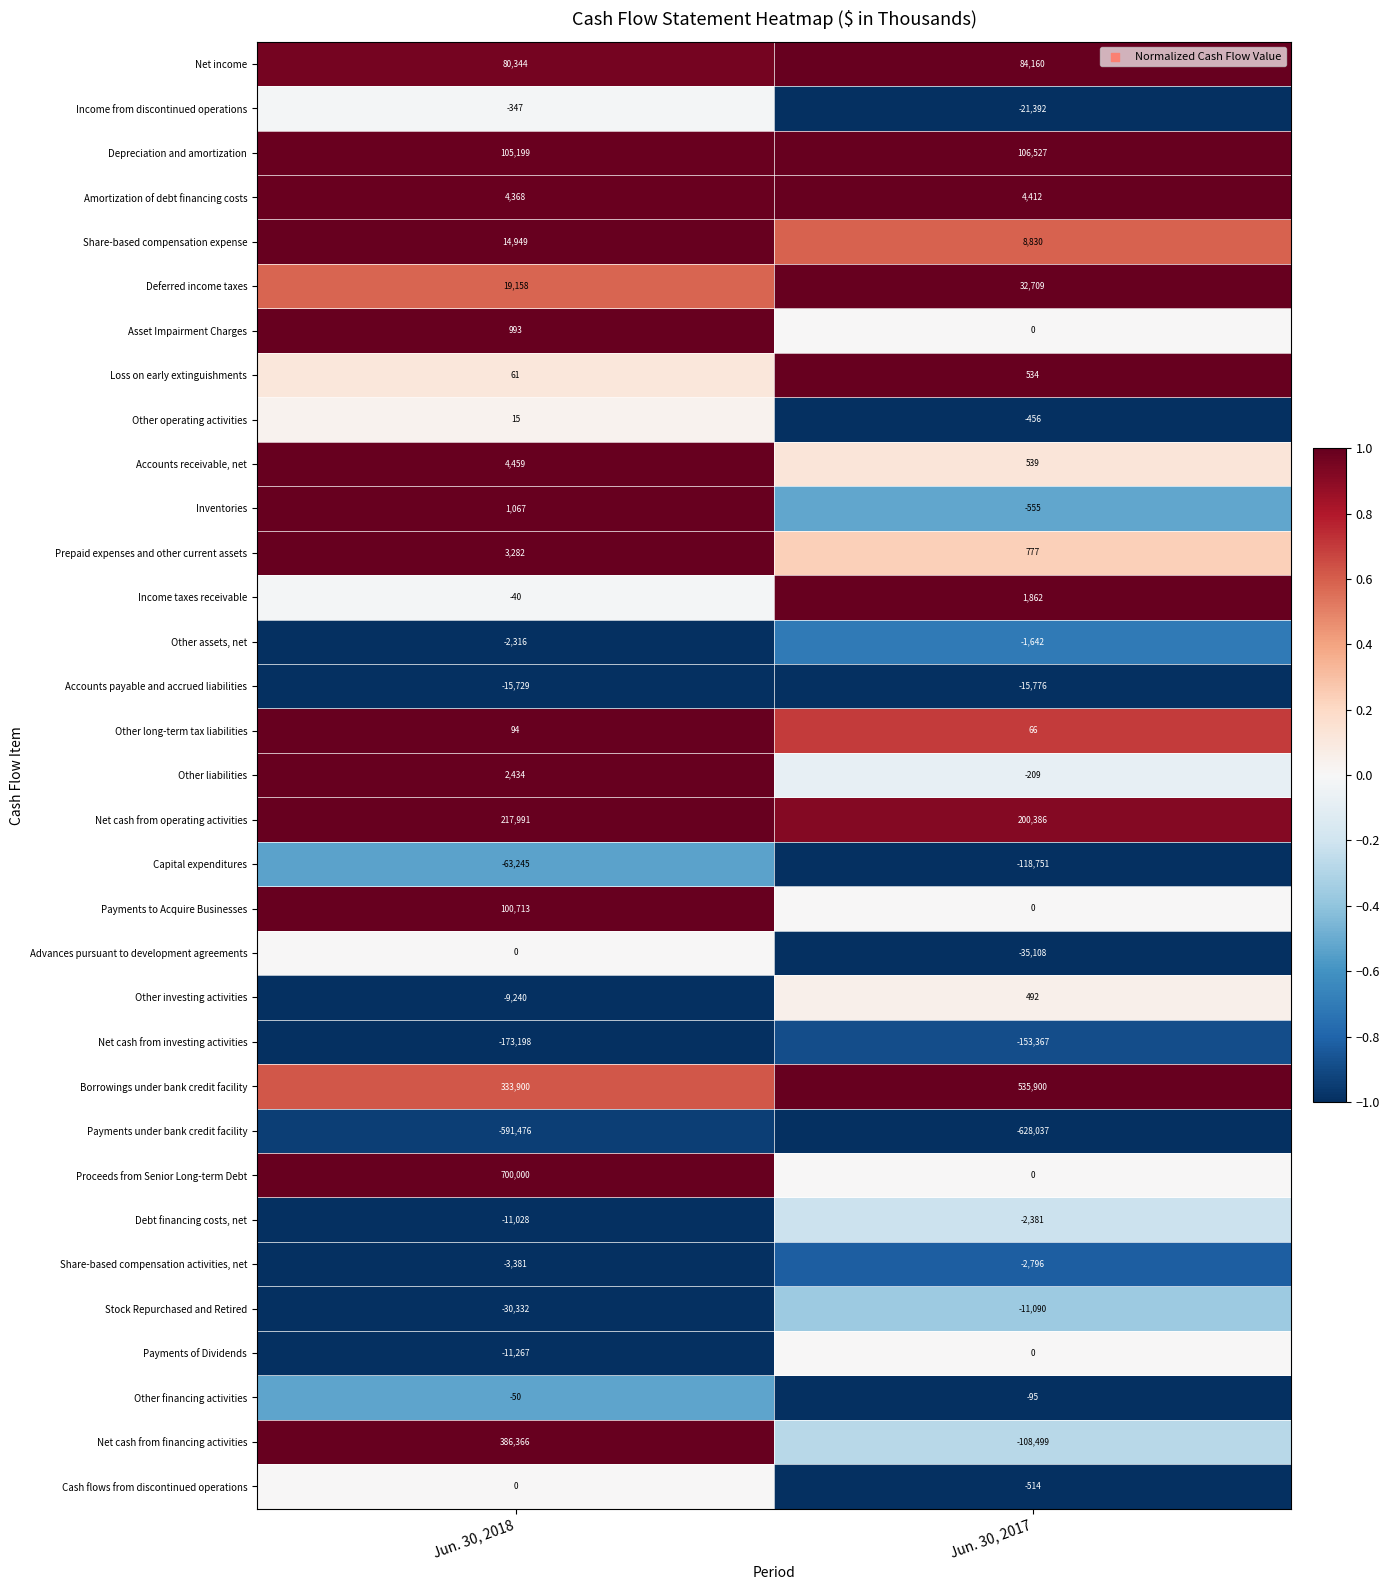

Which series has the widest spread of values?

Proceeds from Senior Long-term Debt